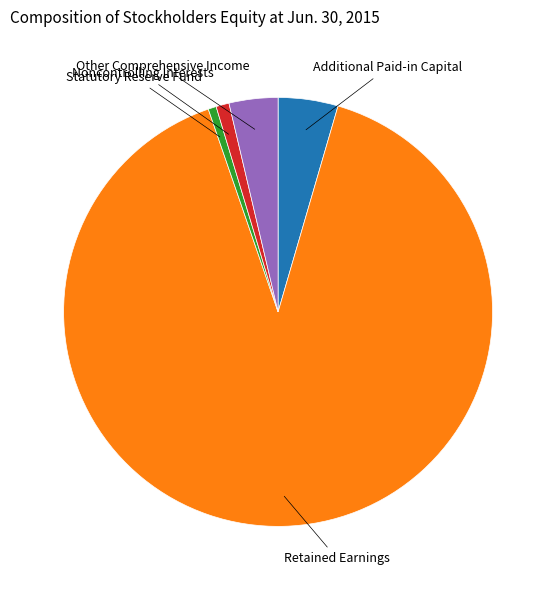

Combined, do Additional Paid-in Capital and Noncontrolling Interests account for over 50%?

No